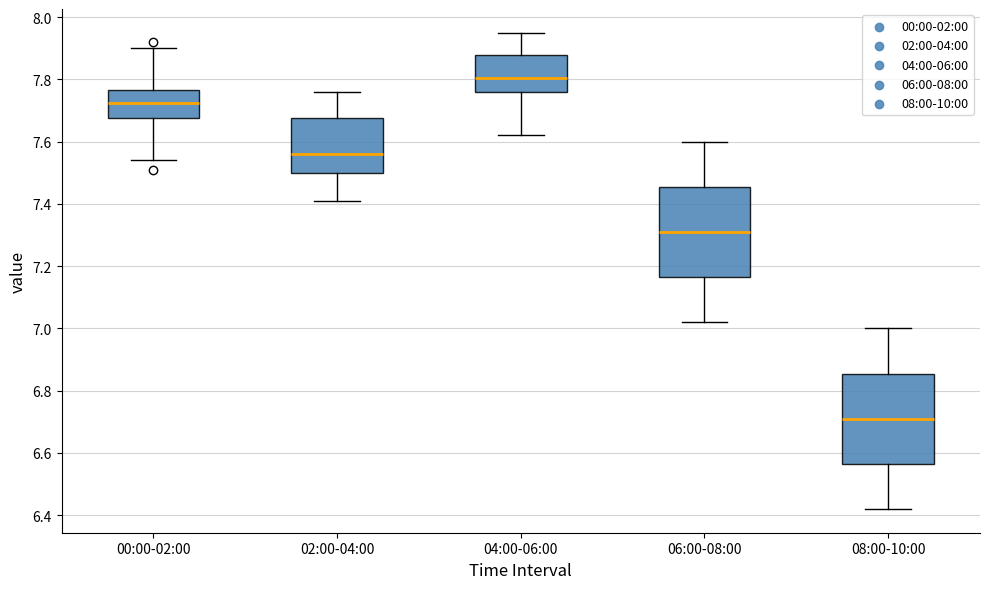

Where does the median line of the box for 08:00-10:00 sit on the y-axis? The values are not printed on the chart, so give them approximately, as read against the axis.

6.72